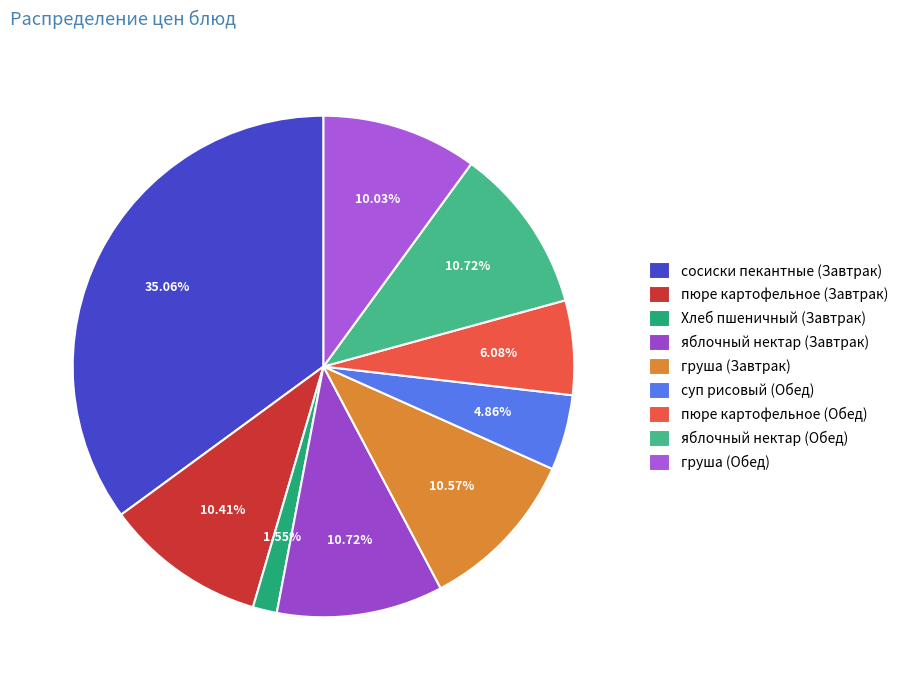

Combined, do пюре картофельное (Обед) and груша (Завтрак) account for over 50%?

No